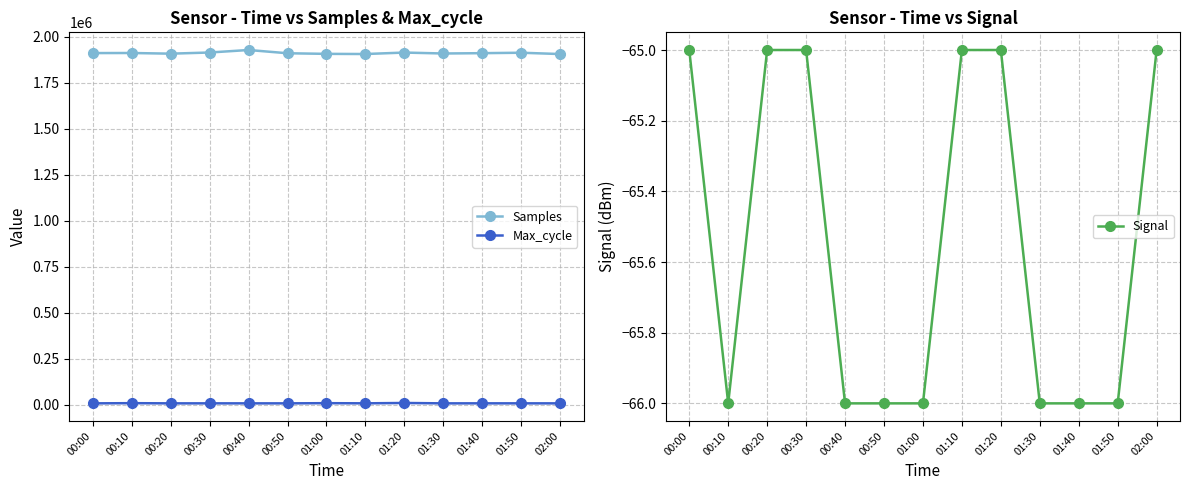

Reading left to right, list all the values displayed in this chart.

Samples: 00:00=1909992	00:10=1910444	00:20=1906825	00:30=1913115	00:40=1926743	00:50=1909072	01:00=1905757	01:10=1904910	01:20=1912815	01:30=1907785	01:40=1909533	01:50=1911884	02:00=1904784
Max_cycle: 00:00=7009	00:10=8043	00:20=7013	00:30=7053	00:40=7025	00:50=7013	01:00=8002	01:10=7160	01:20=9072	01:30=7017	01:40=7120	01:50=7076	02:00=7010
Signal: 00:00=-65	00:10=-66	00:20=-65	00:30=-65	00:40=-66	00:50=-66	01:00=-66	01:10=-65	01:20=-65	01:30=-66	01:40=-66	01:50=-66	02:00=-65